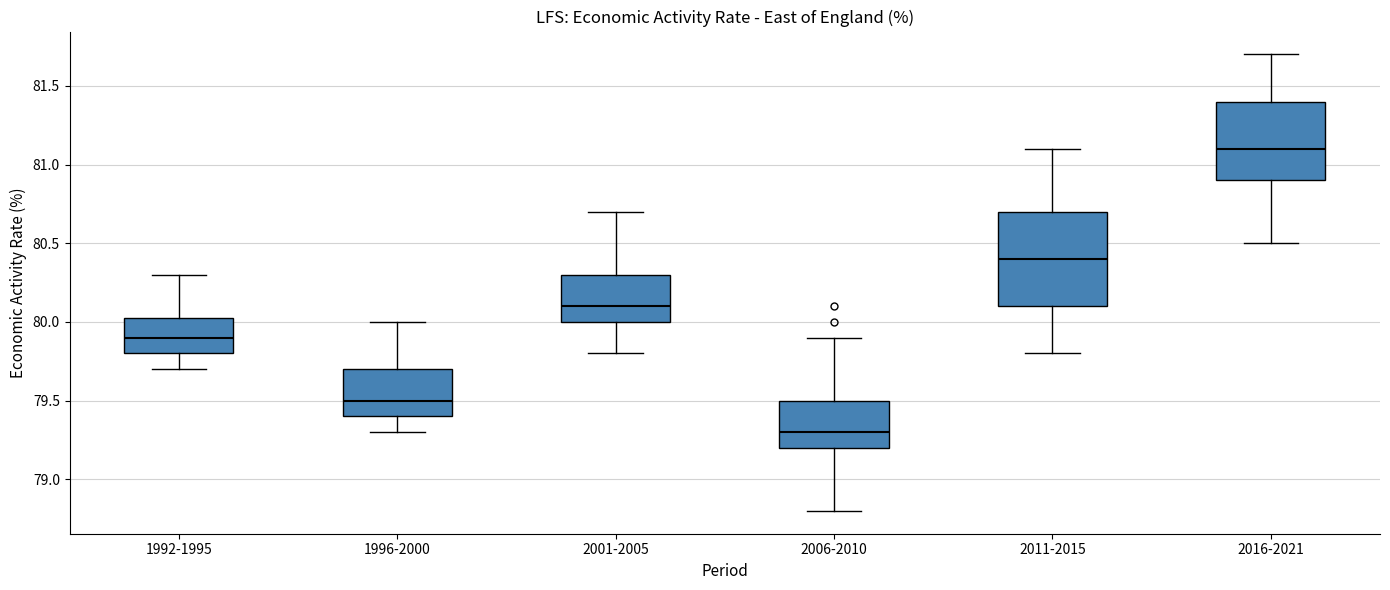

Which box's median line is the highest?

2016-2021